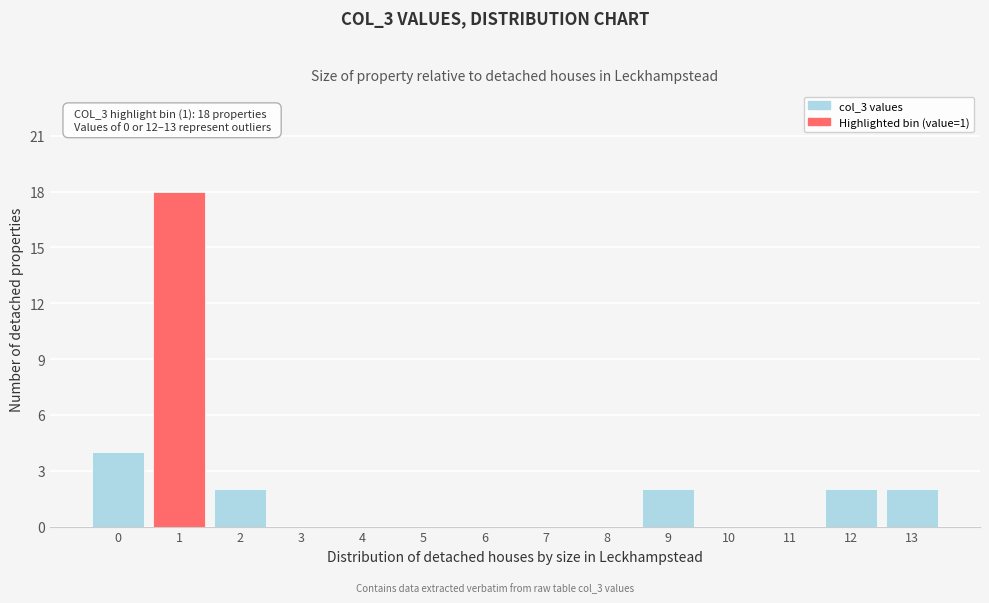

Reading left to right, what are all the values shown in this chart?

0=4	1=18	2=2	3=0	4=0	5=0	6=0	7=0	8=0	9=2	10=0	11=0	12=2	13=2